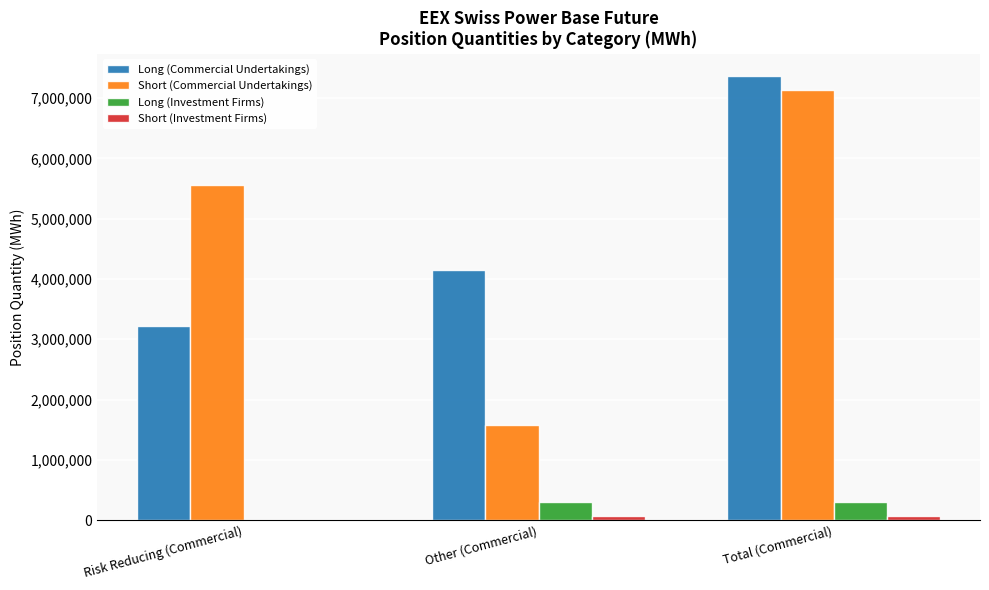

At which category is the sum across all series the highest?

Total (Commercial)